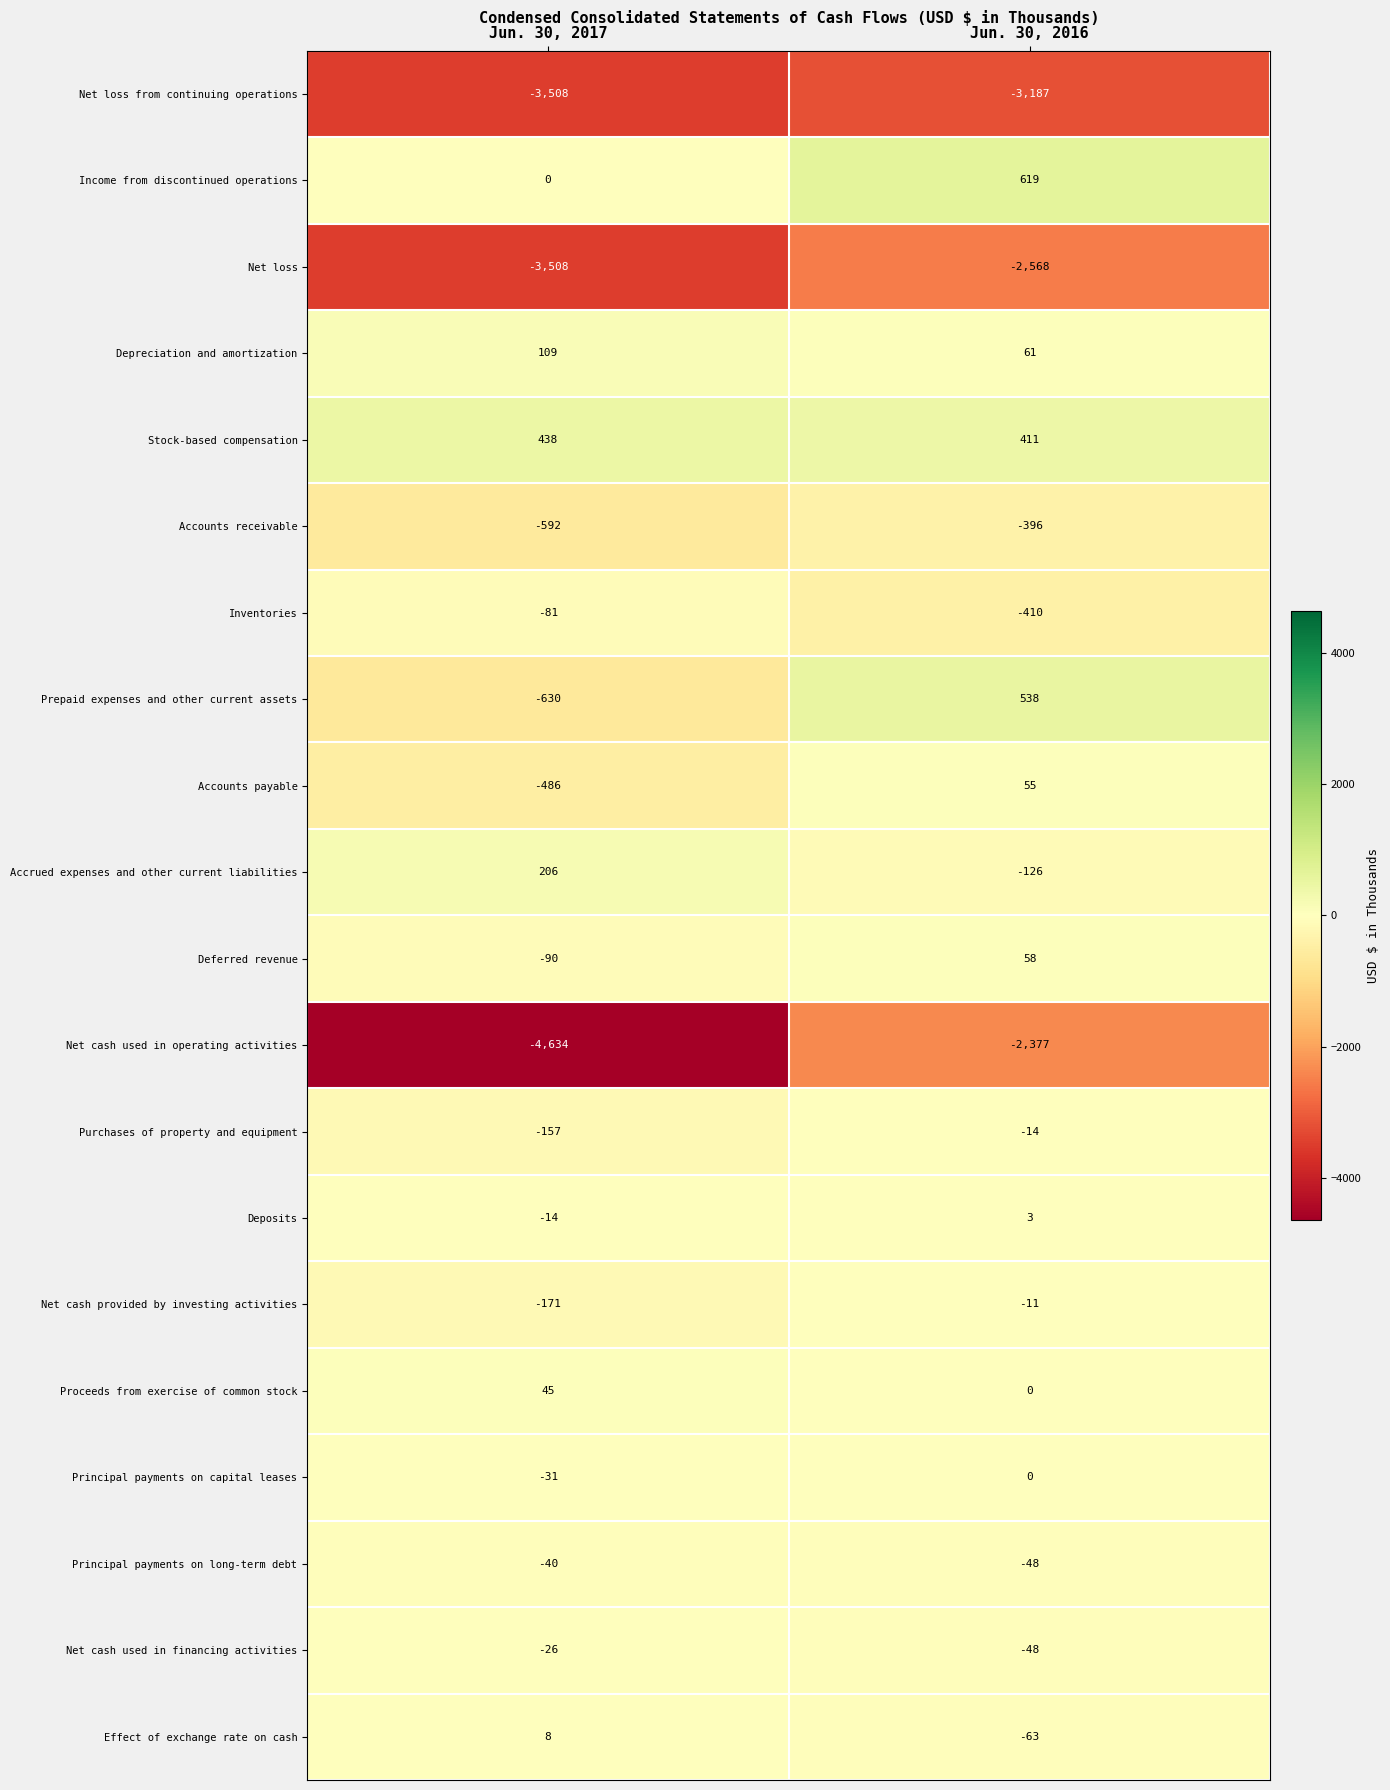

Count the number of data series in this chart.

20